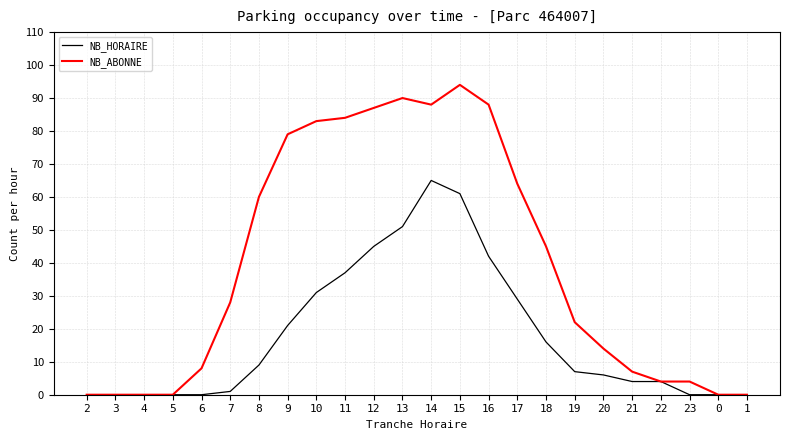

Count the number of data series in this chart.

2